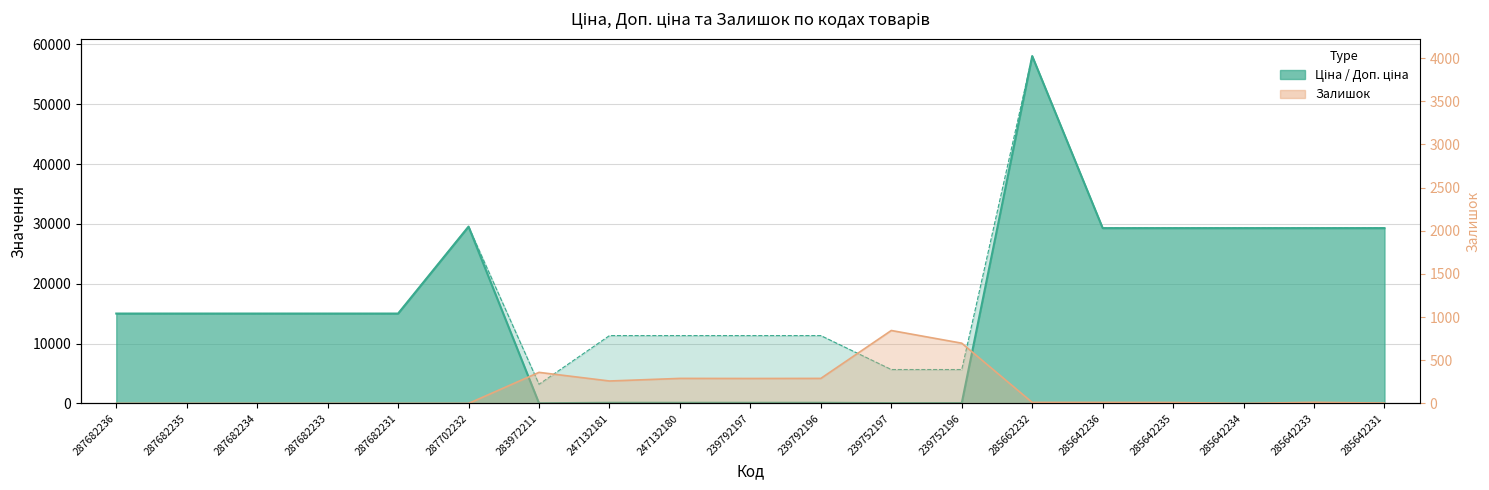

Where is Доп. ціна nearest to the value 30621?

287702232